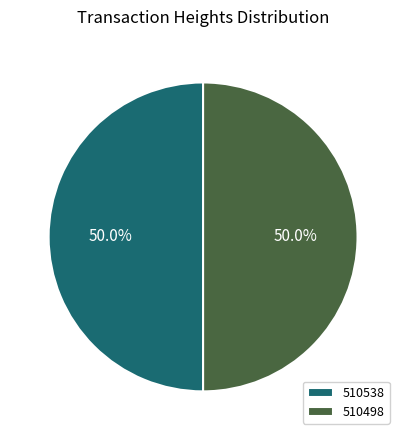

How much of the chart is everything except 510538?

50.0%